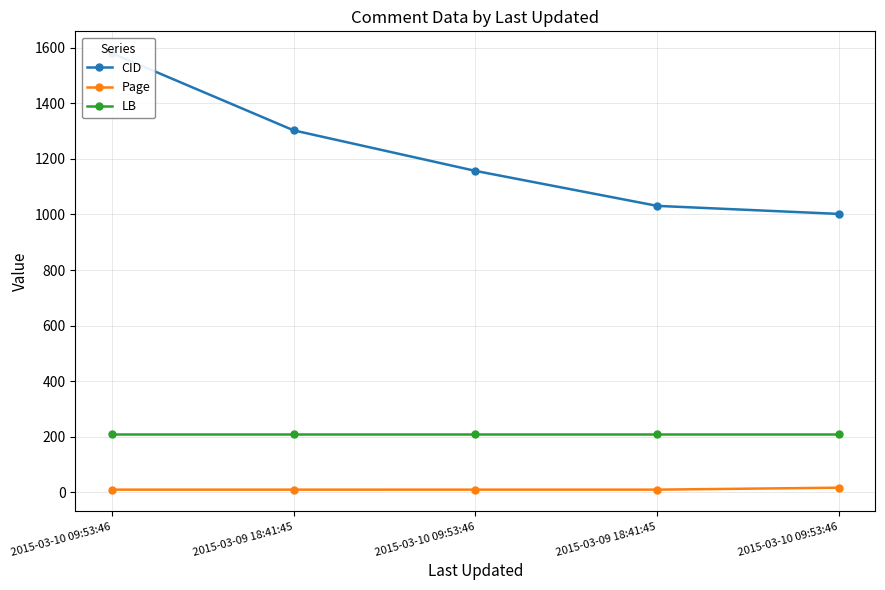

True or false: CID and LB intersect in this chart.

False